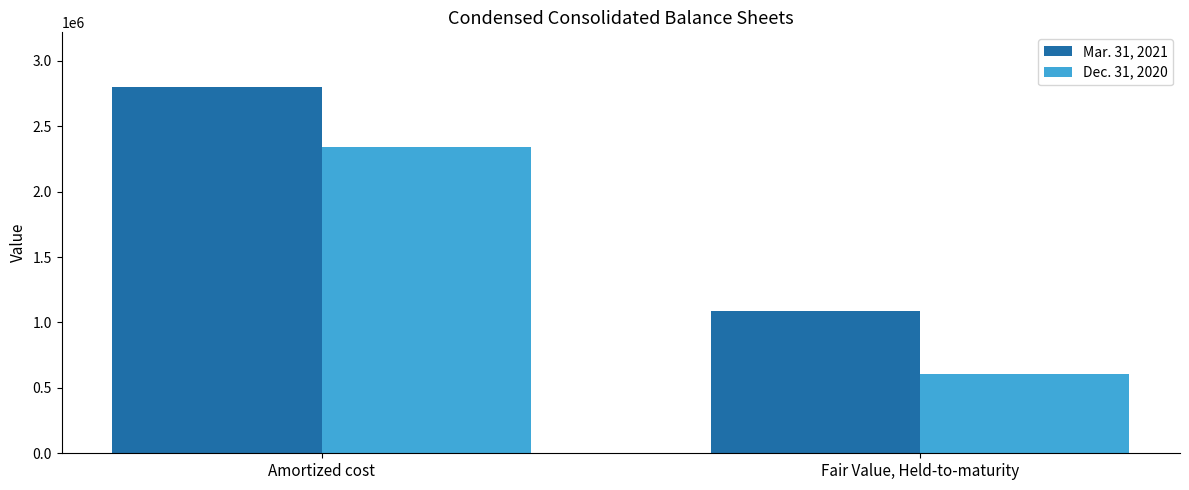

List the labels in order of Dec. 31, 2020 value, smallest first.

Fair Value, Held-to-maturity, Amortized cost